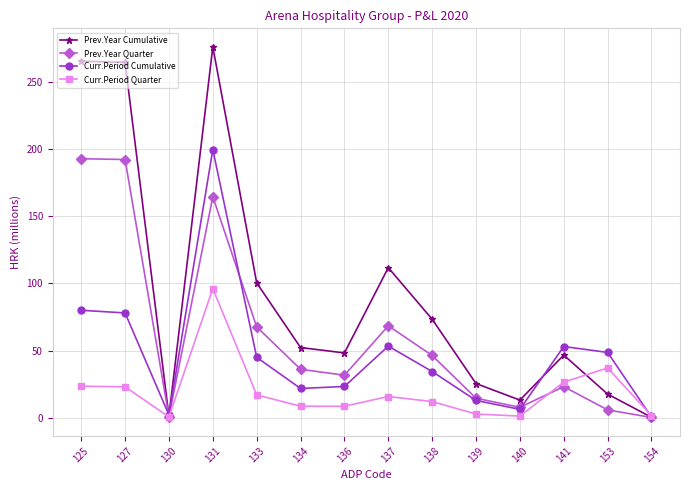

What is the spread (max minus min) of values at 154?

1.3